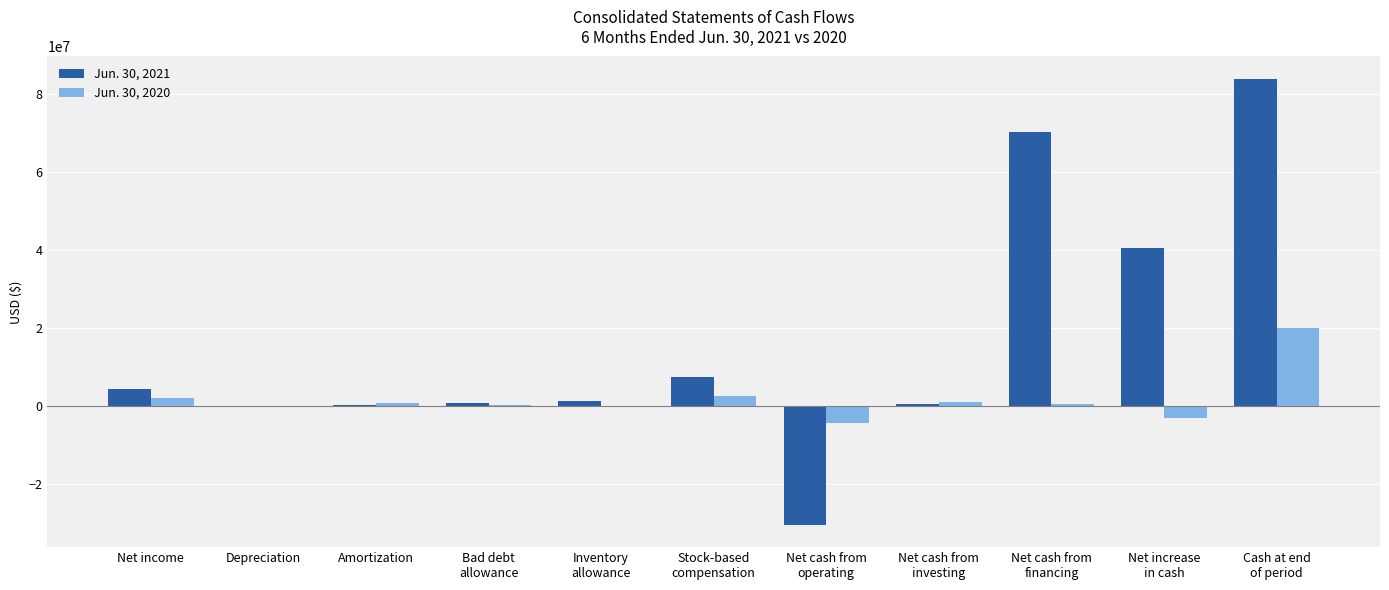

At which label does Jun. 30, 2021 first exceed 1260076?

Net income